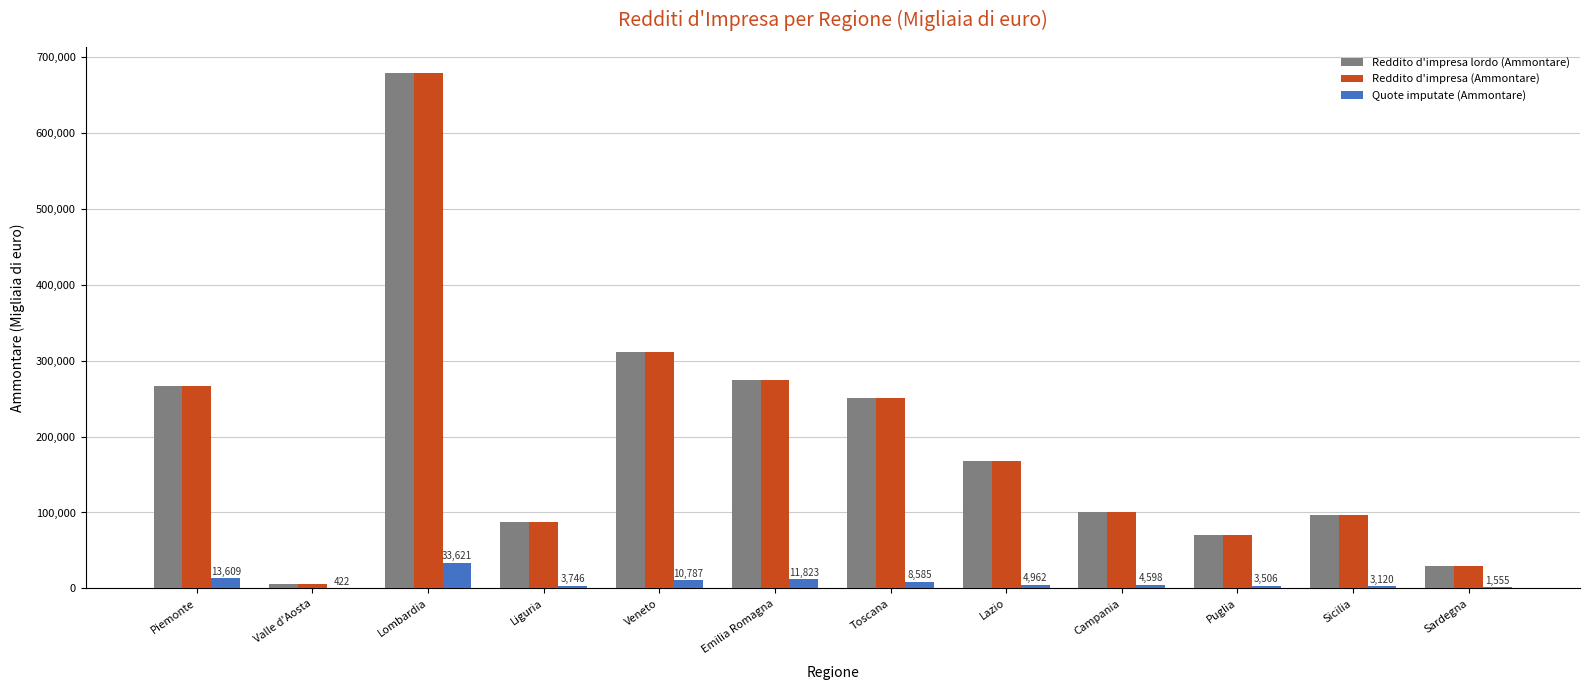

What are all the series names shown in the legend?

Reddito d'impresa lordo (Ammontare), Reddito d'impresa (Ammontare), Quote imputate (Ammontare)